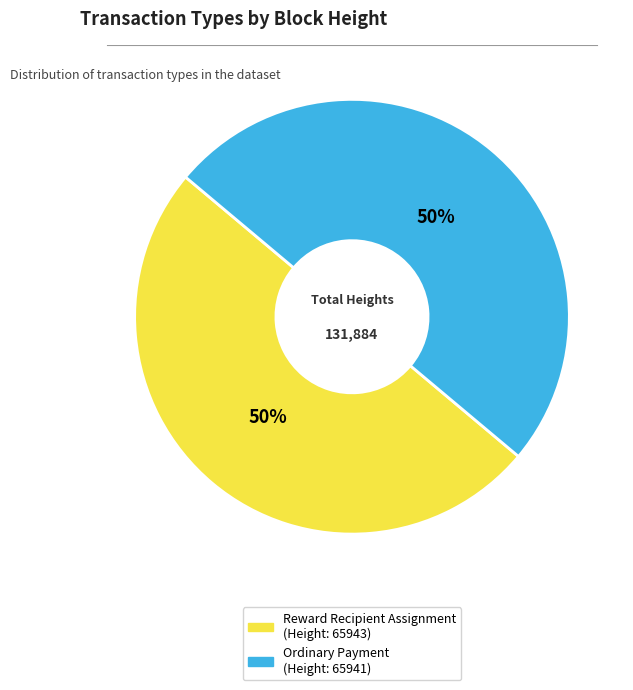

Combined, do Reward Recipient Assignment (Height: 65943) and Ordinary Payment (Height: 65941) account for over 50%?

Yes